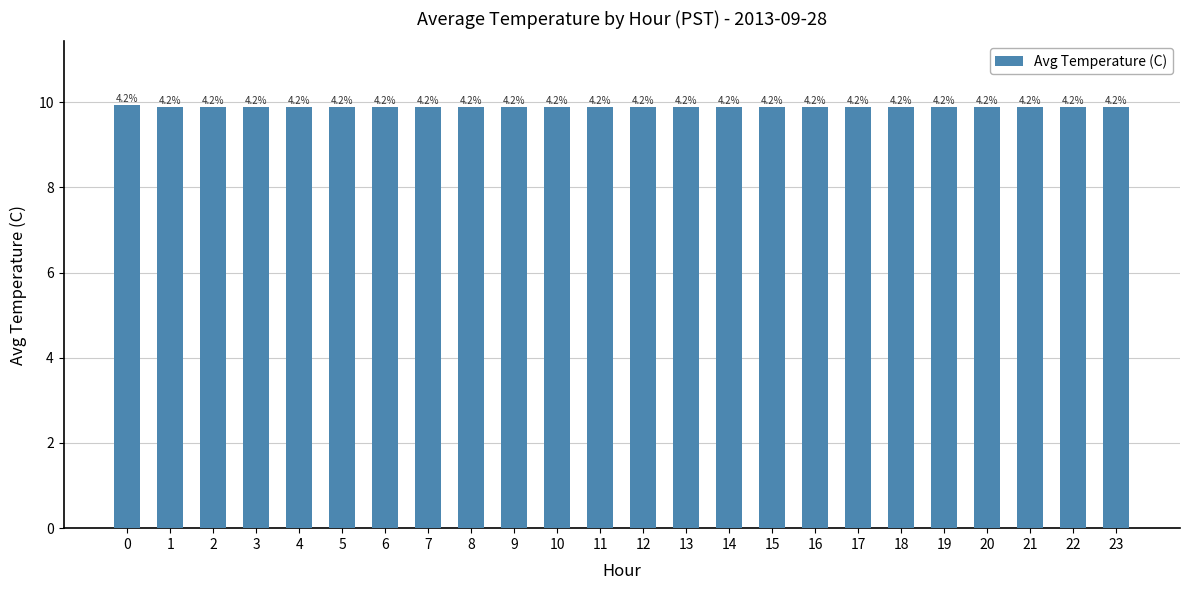

Are the bars horizontal?

No